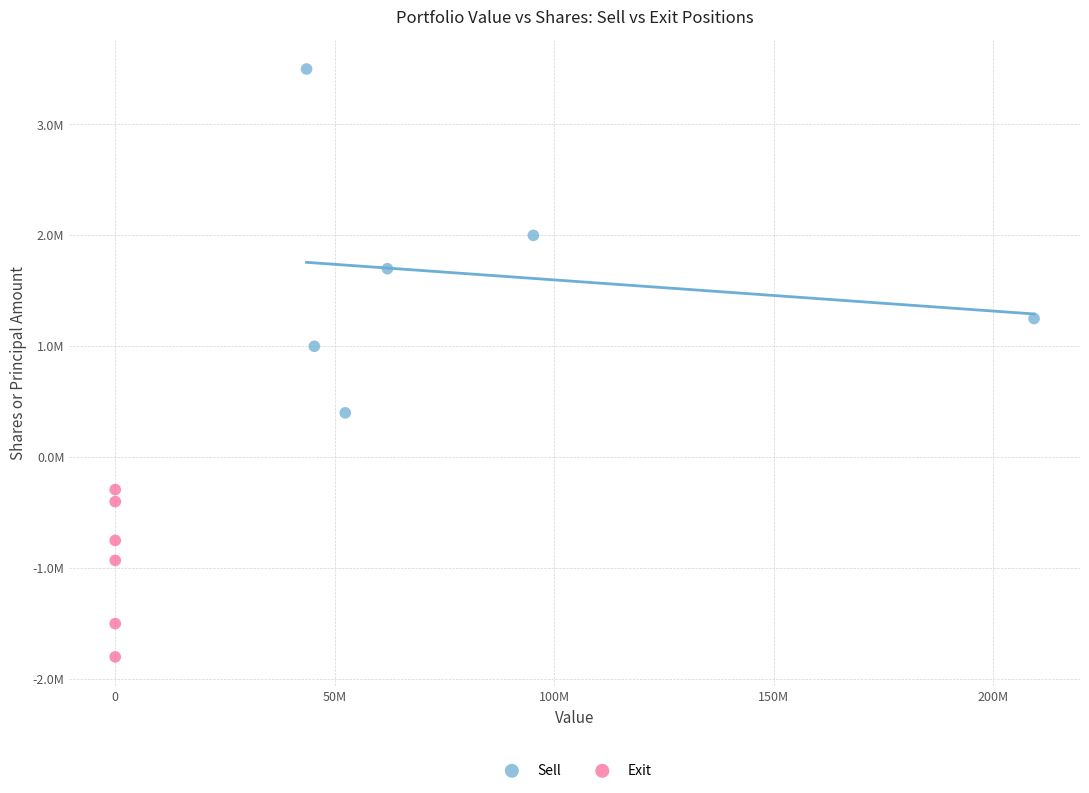

What are all the series names shown in the legend?

Sell, Exit